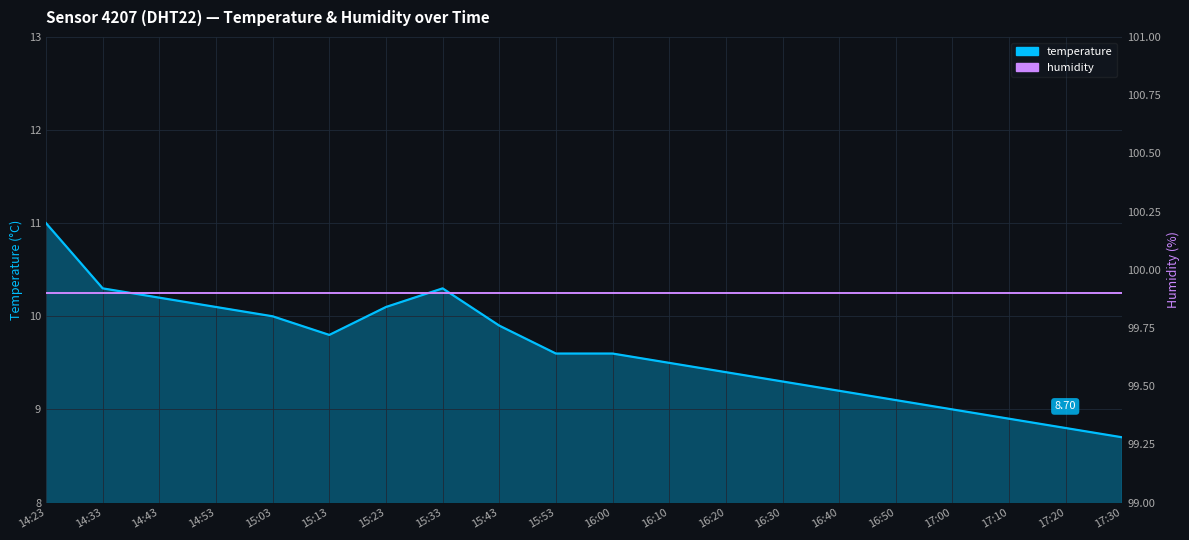

At 16:40, list the series in order from smallest to largest.

temperature, humidity